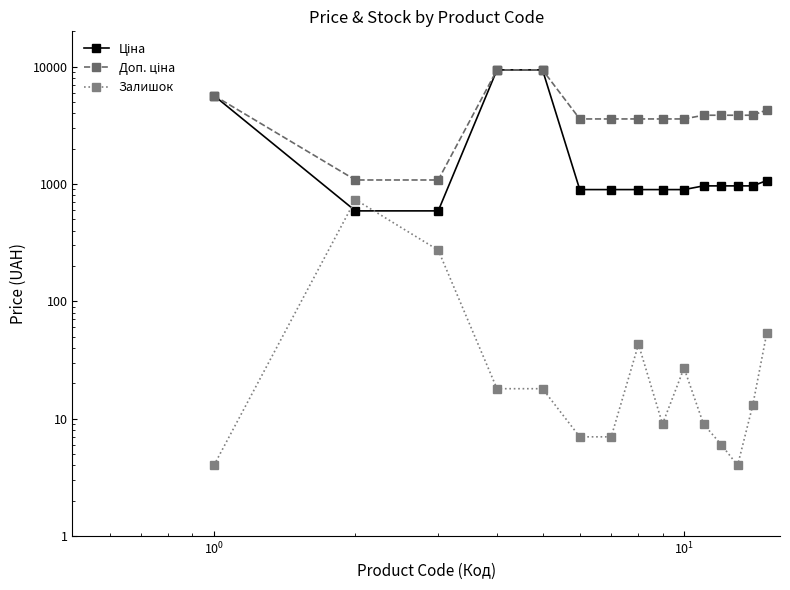

Does the chart have visible grid lines?

No